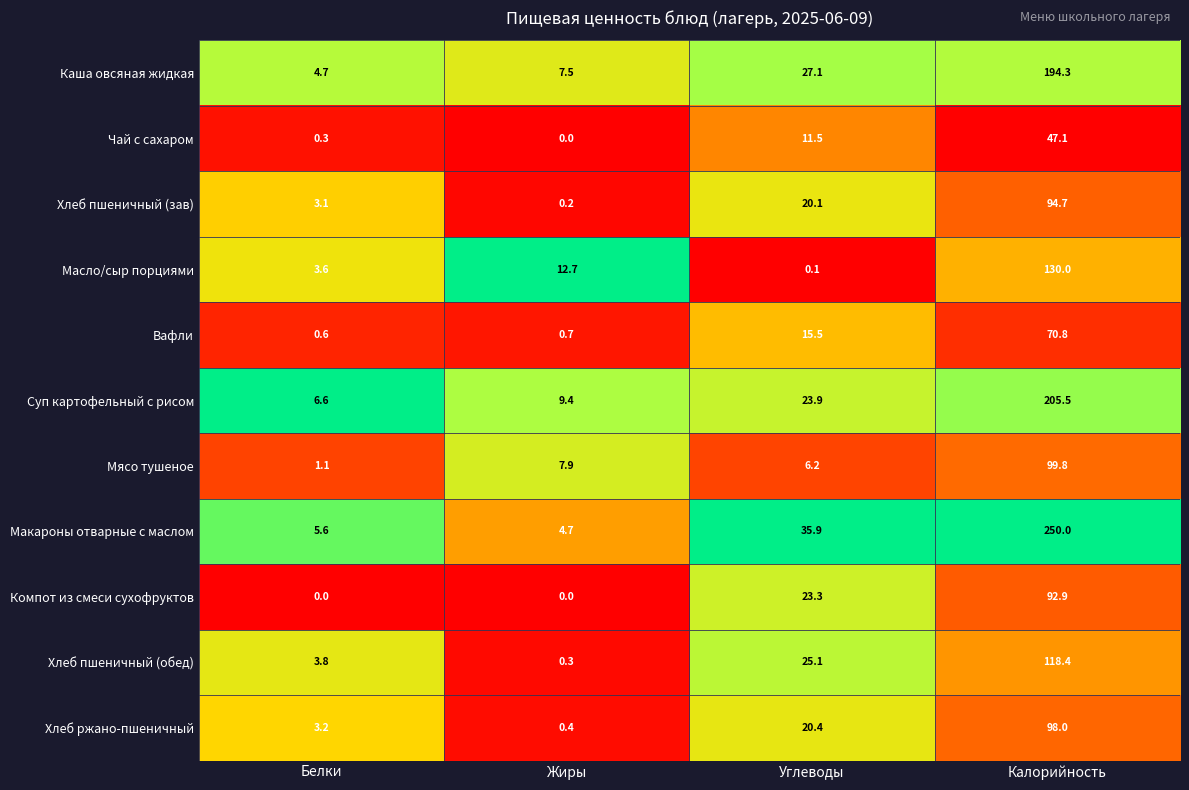

Is the value of Хлеб пшеничный (обед) at Углеводы greater than the value of Масло/сыр порциями at Калорийность?

No